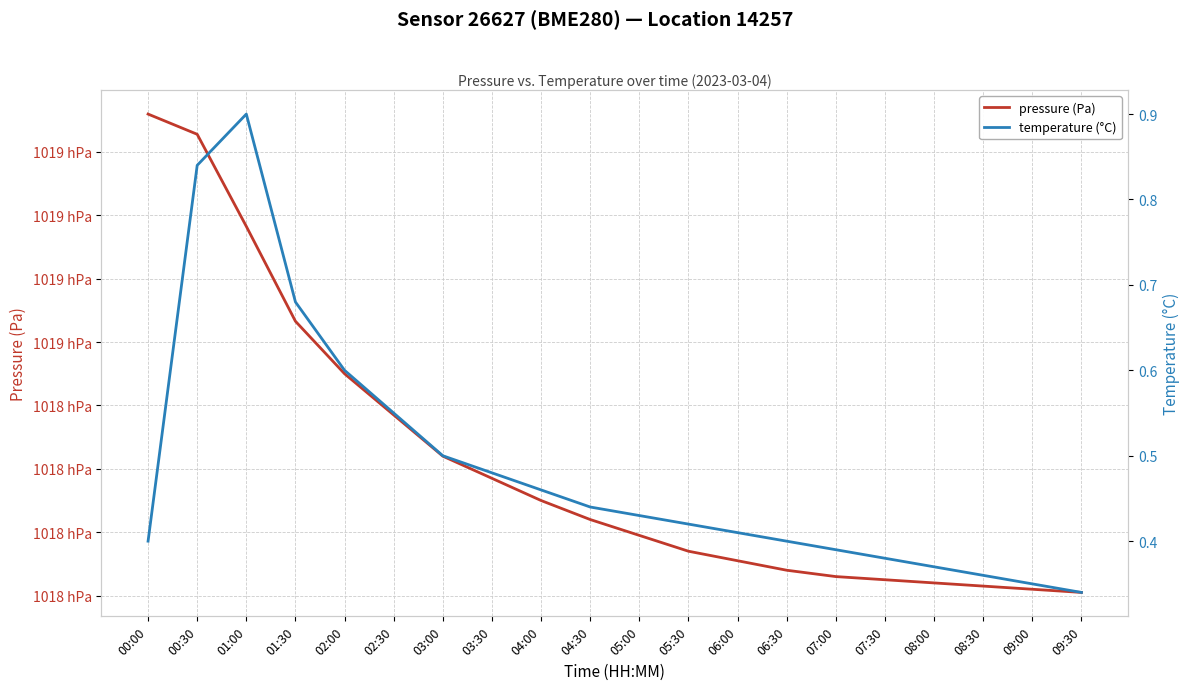

What is the sum of all temperature (°C) values?

9.7